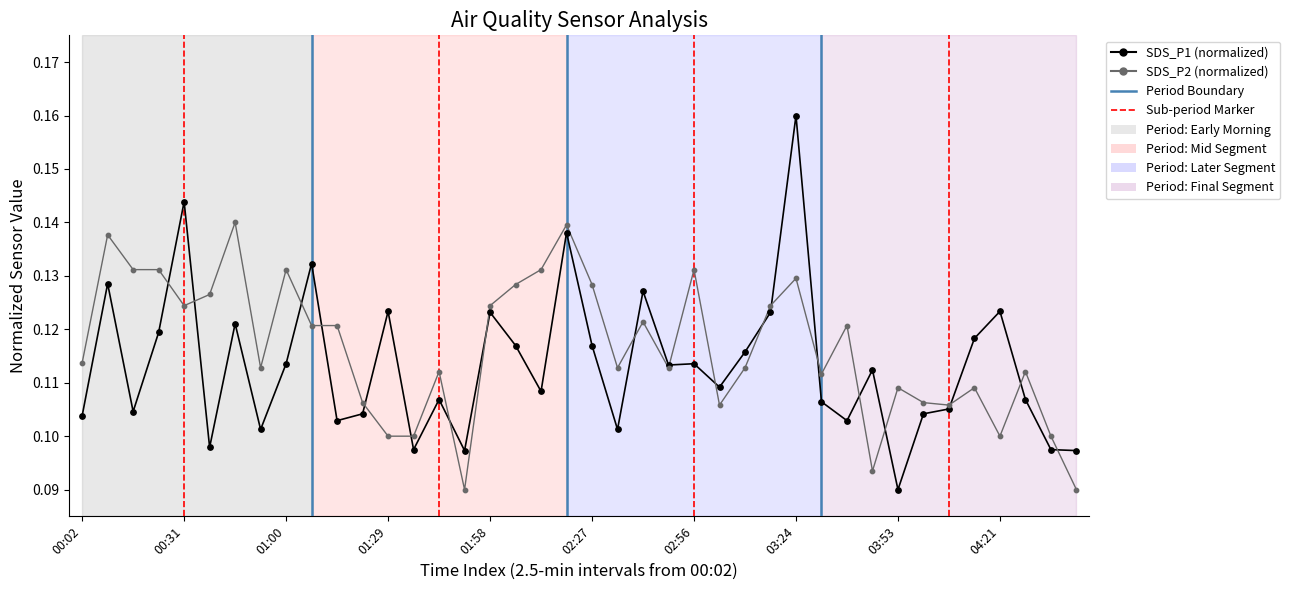

Rank the series by their maximum value, from lowest to highest.

SDS_P2 (normalized), SDS_P1 (normalized)